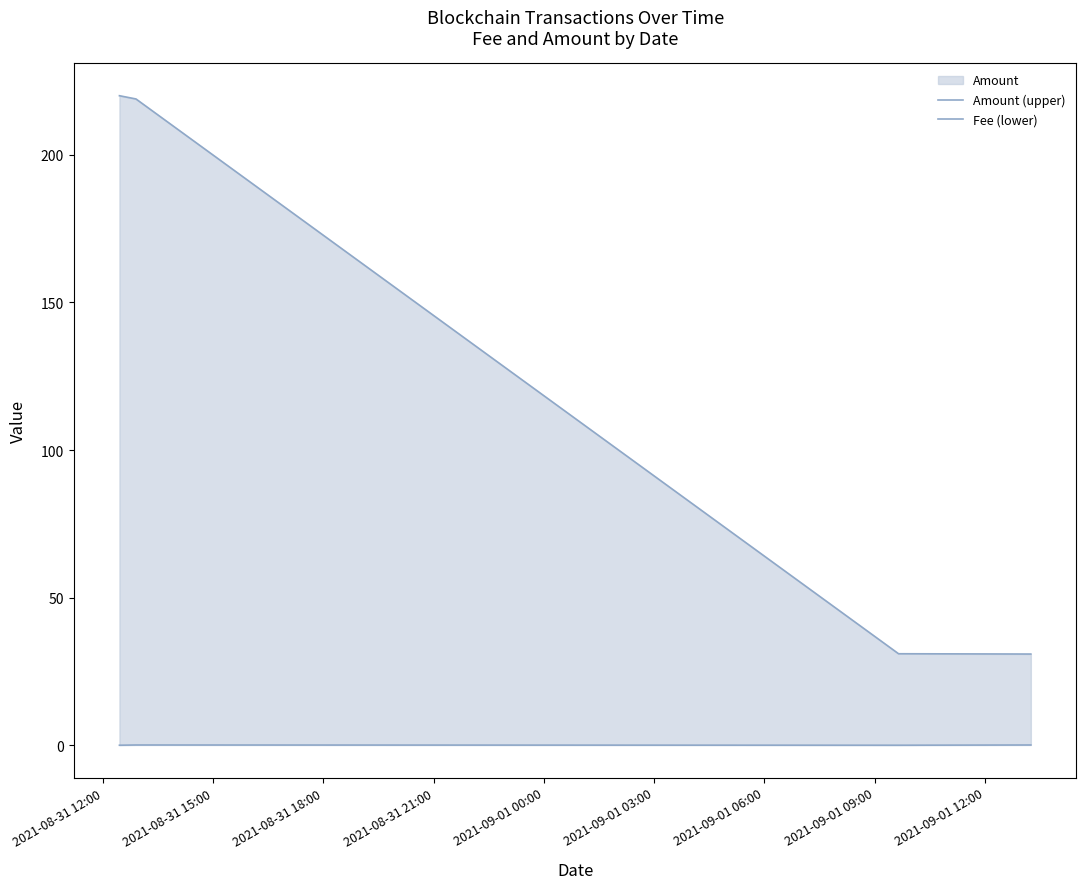

Which series has the largest total across all categories?

Amount (upper)